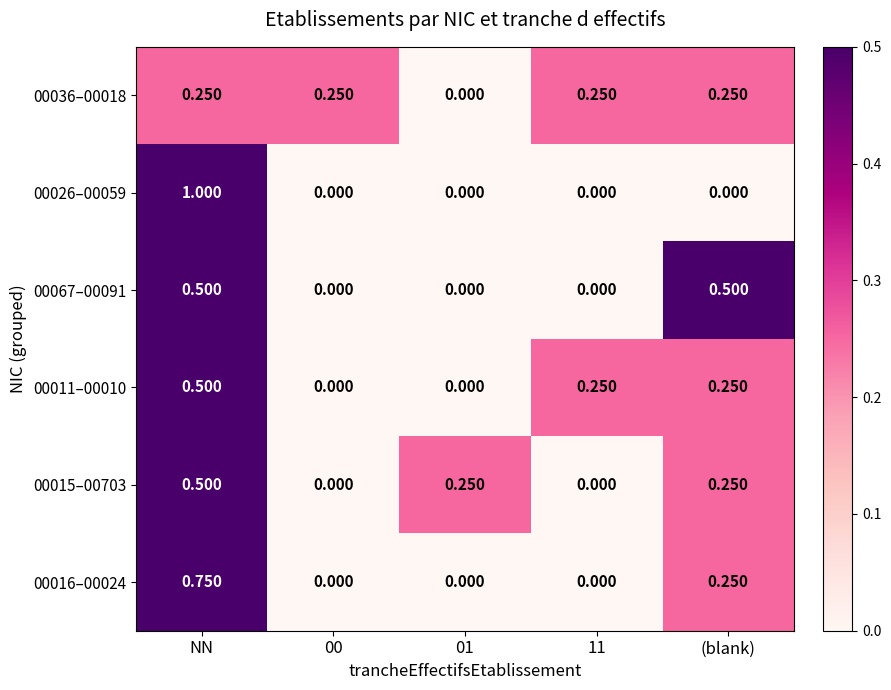

What is the total value across all series at (blank)?

1.5